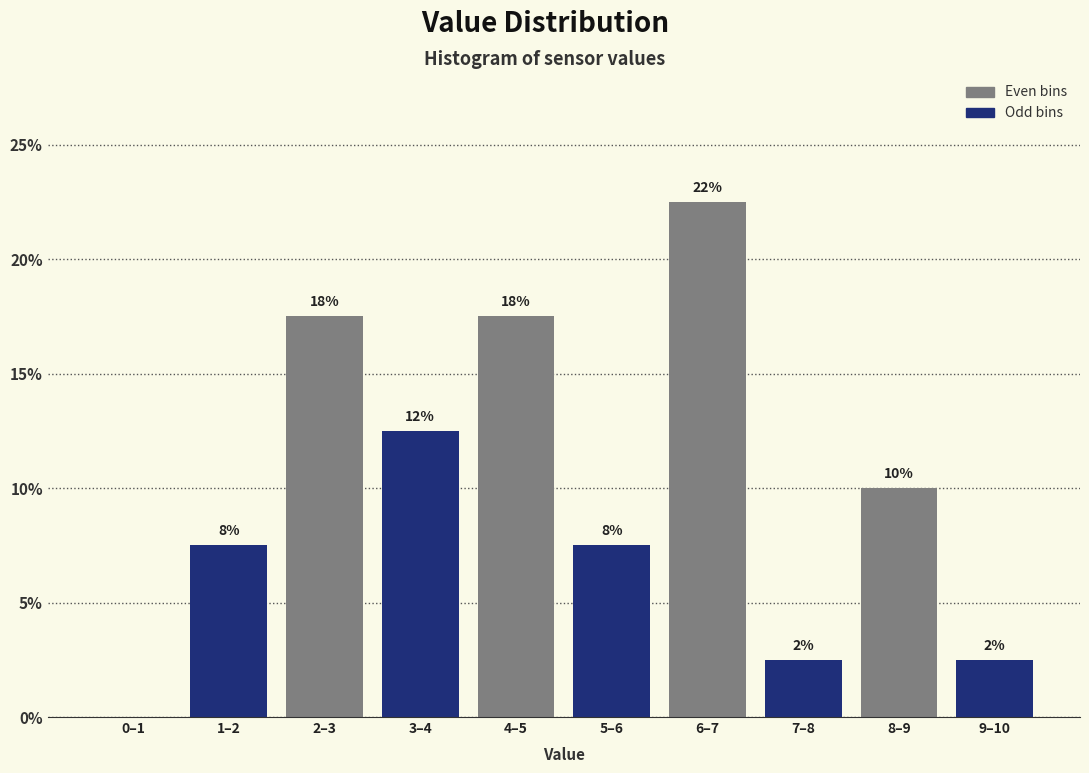

Are the bars horizontal?

No